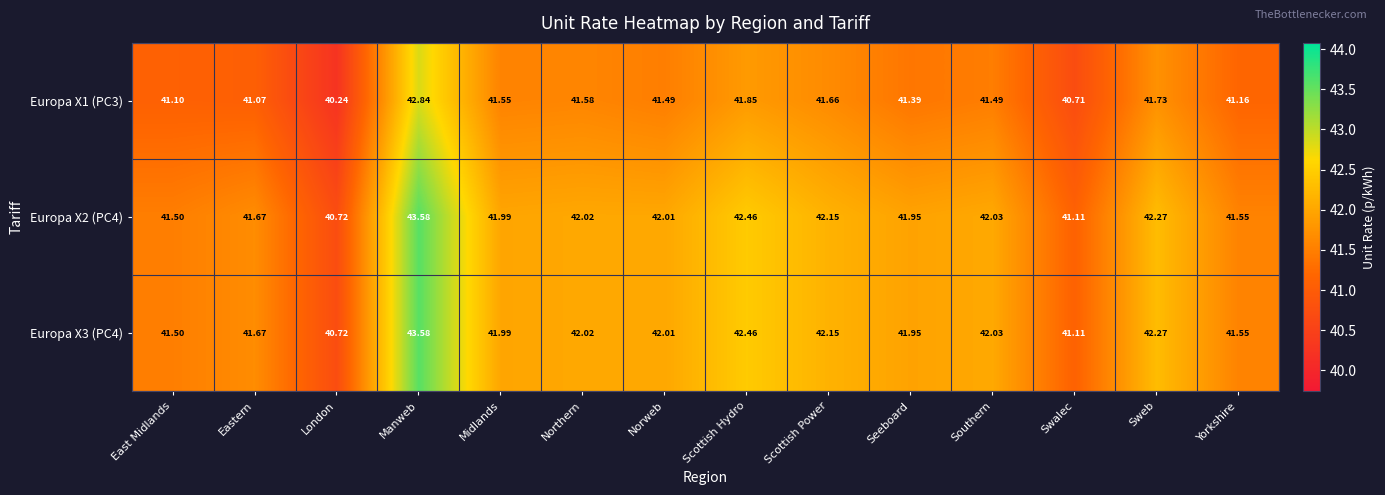

Which series changed the most between Norweb and Seeboard?

Europa X1 (PC3)